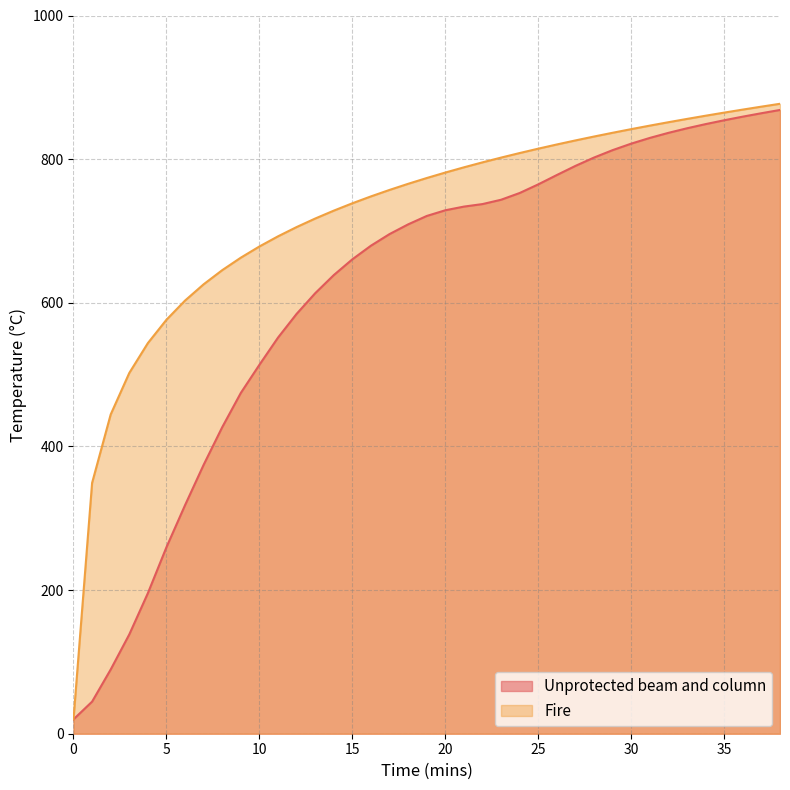

At how many categories does at least one series exceed 598?

33